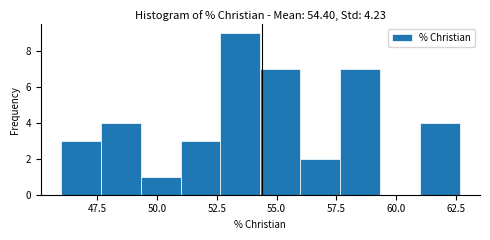

Read against the x-axis, roughly where is the centre of the tallest bar?

53.5